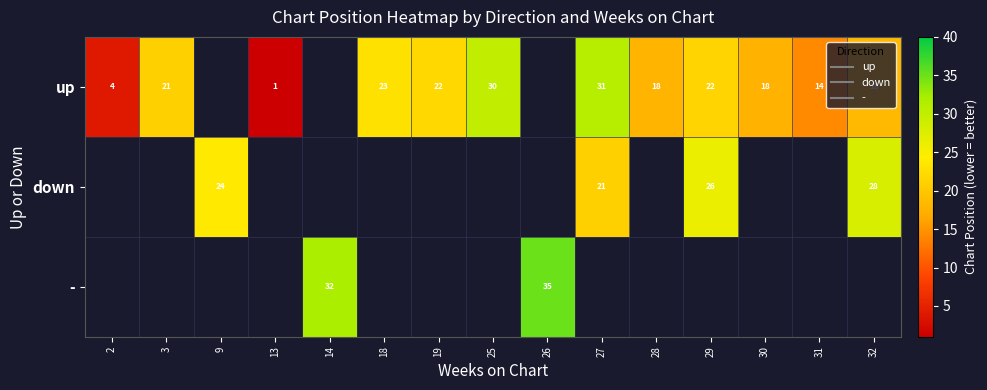

What is the greatest value displayed?

35.0